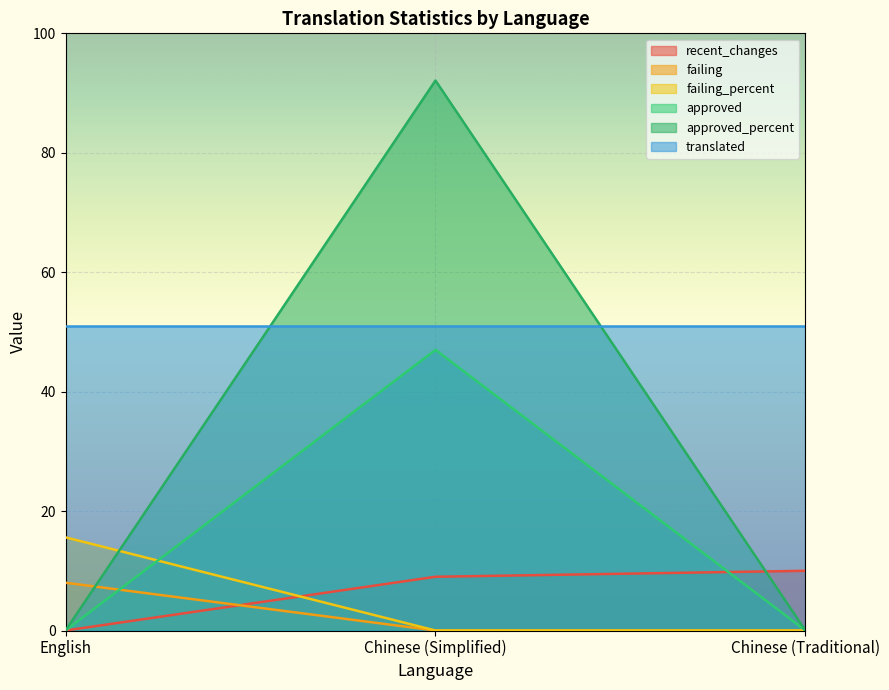

Which series has the largest total across all categories?

translated